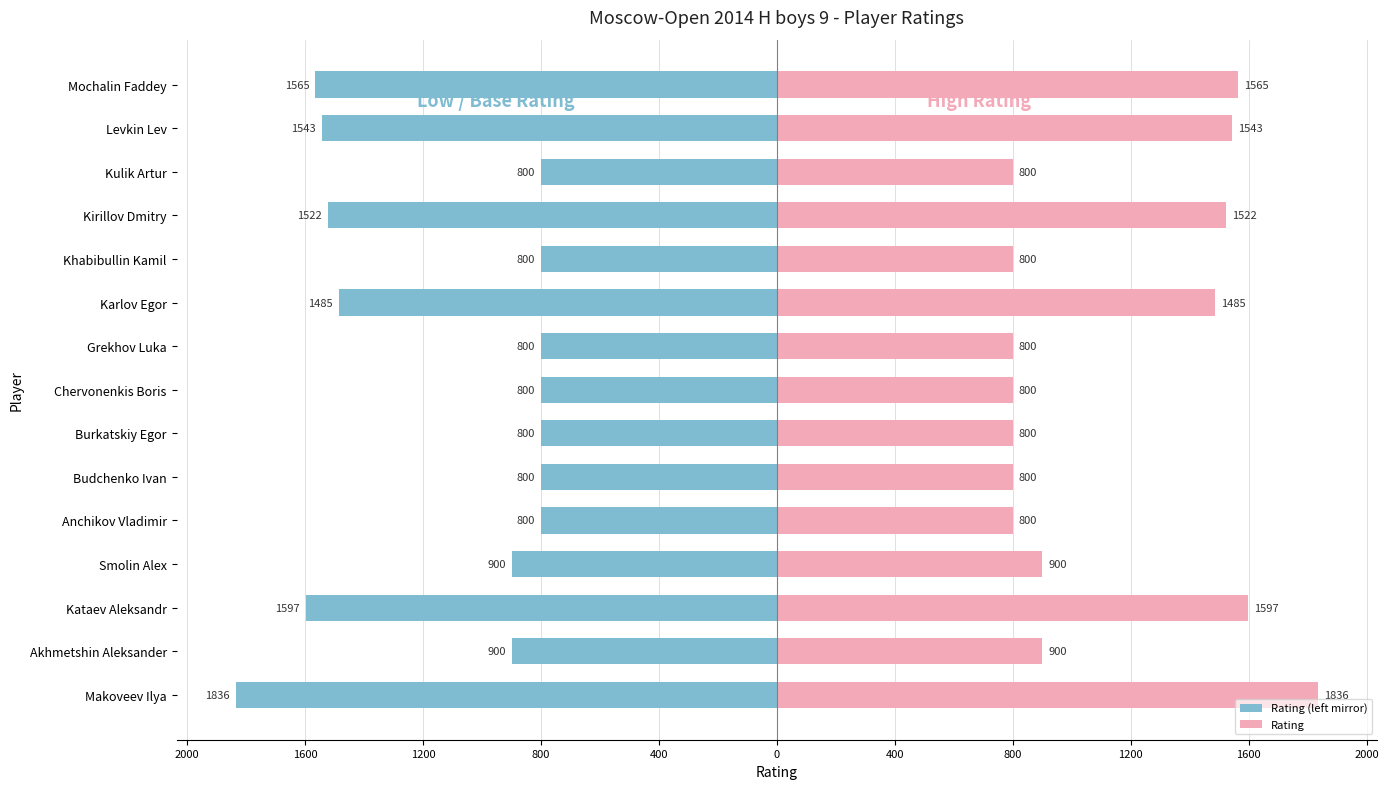

Which series has the largest total across all categories?

Rating